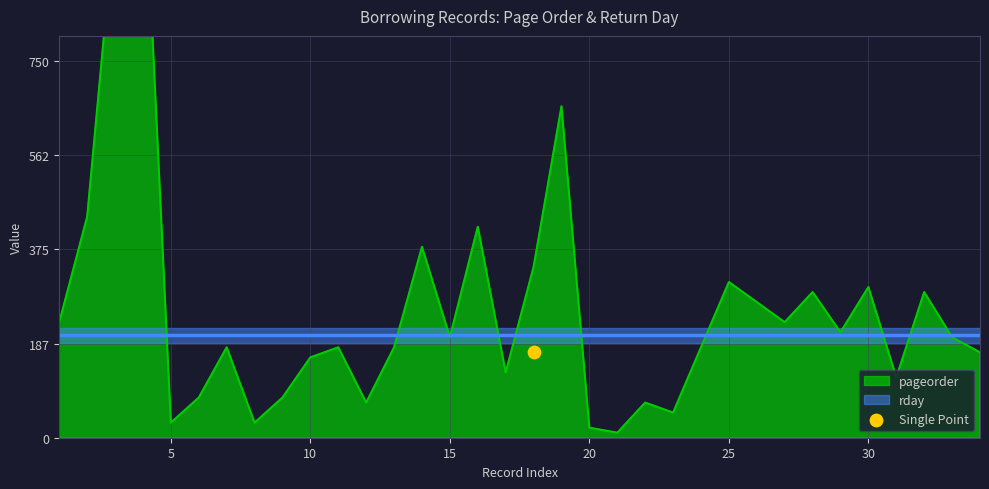

Approximately how many times larger is the value at 24 compared to 11?

1.0